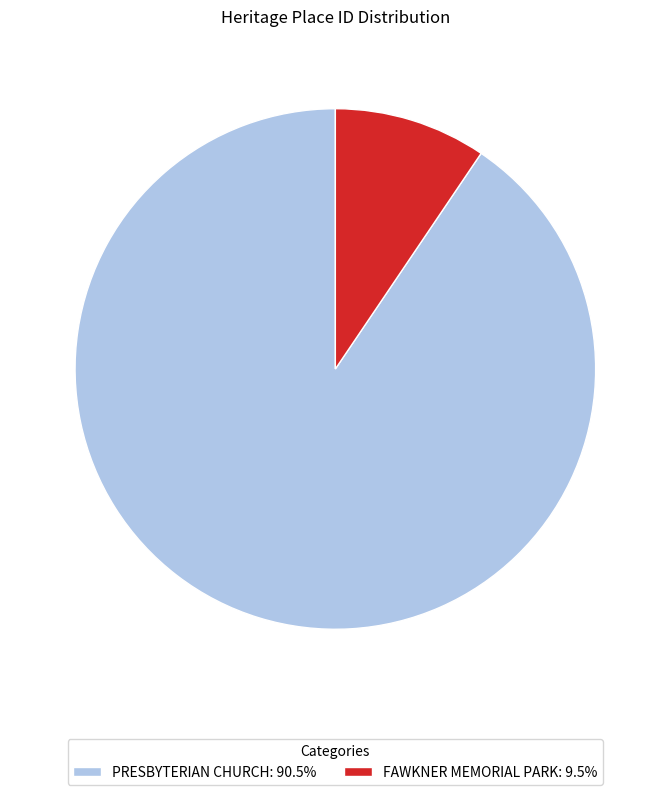

Is the sum of PRESBYTERIAN CHURCH: 90.5% and FAWKNER MEMORIAL PARK: 9.5% greater than half?

Yes